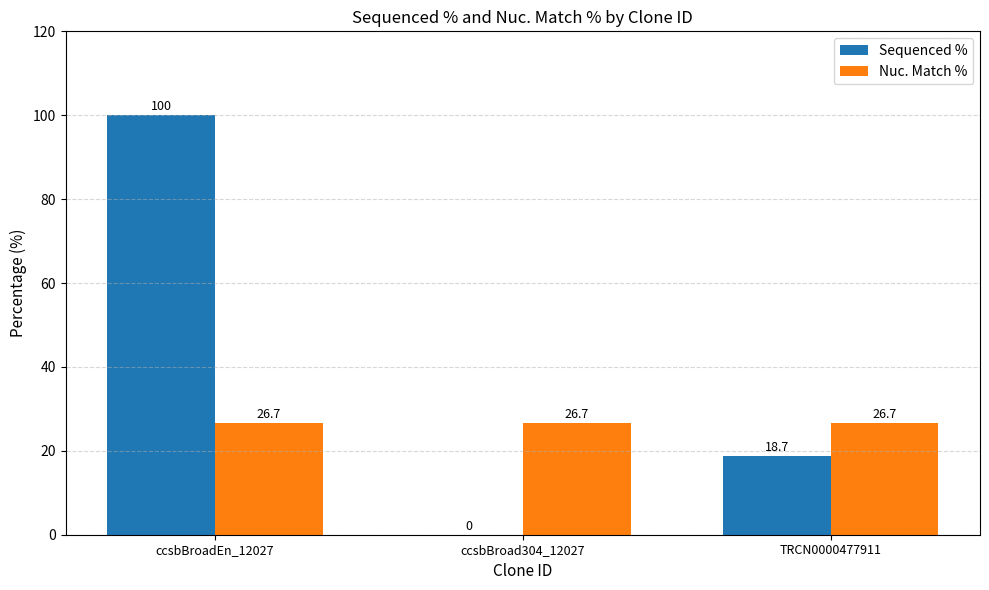

Which series changed the most between ccsbBroadEn_12027 and ccsbBroad304_12027?

Sequenced %